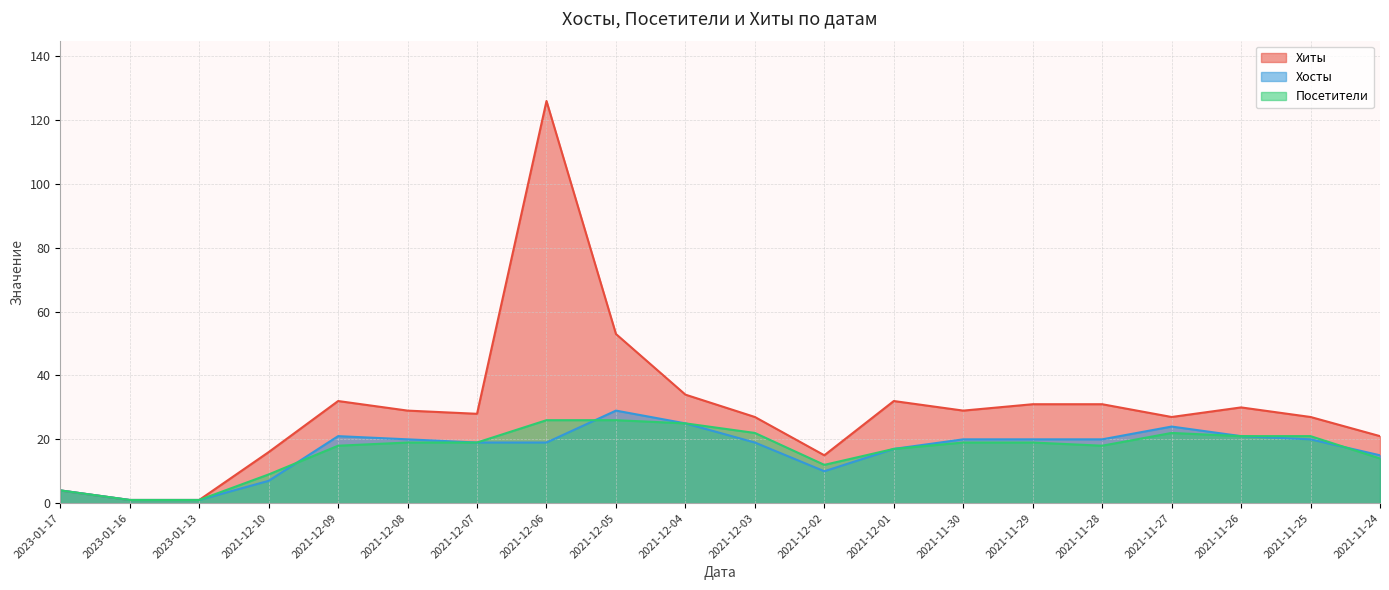

Reading left to right, extract all data points from this chart.

Хиты: 2023-01-17=4	2023-01-16=1	2023-01-13=1	2021-12-10=16	2021-12-09=32	2021-12-08=29	2021-12-07=28	2021-12-06=126	2021-12-05=53	2021-12-04=34	2021-12-03=27	2021-12-02=15	2021-12-01=32	2021-11-30=29	2021-11-29=31	2021-11-28=31	2021-11-27=27	2021-11-26=30	2021-11-25=27	2021-11-24=21
Хосты: 2023-01-17=4	2023-01-16=1	2023-01-13=1	2021-12-10=7	2021-12-09=21	2021-12-08=20	2021-12-07=19	2021-12-06=19	2021-12-05=29	2021-12-04=25	2021-12-03=19	2021-12-02=10	2021-12-01=17	2021-11-30=20	2021-11-29=20	2021-11-28=20	2021-11-27=24	2021-11-26=21	2021-11-25=20	2021-11-24=15
Посетители: 2023-01-17=4	2023-01-16=1	2023-01-13=1	2021-12-10=9	2021-12-09=18	2021-12-08=19	2021-12-07=19	2021-12-06=26	2021-12-05=26	2021-12-04=25	2021-12-03=22	2021-12-02=12	2021-12-01=17	2021-11-30=19	2021-11-29=19	2021-11-28=18	2021-11-27=22	2021-11-26=21	2021-11-25=21	2021-11-24=14